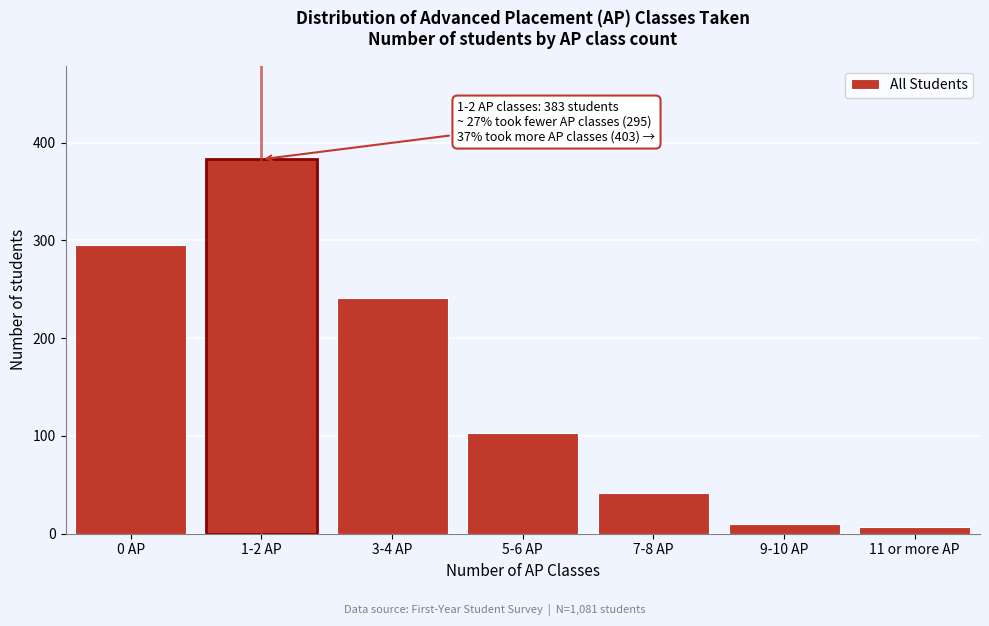

Reading left to right, what are all the values shown in this chart?

0 AP=295	1-2 AP=383	3-4 AP=241	5-6 AP=103	7-8 AP=42	9-10 AP=10	11 or more AP=7